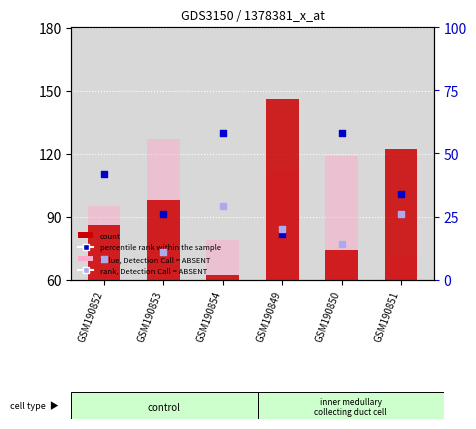

Which series has the largest total across all categories?

value, Detection Call = ABSENT